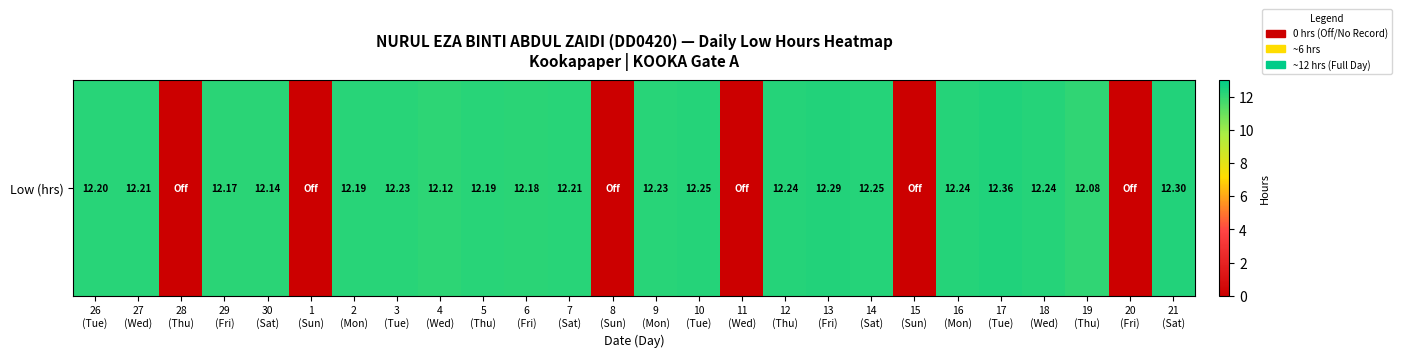

The chart shows a value of 3.3 at 2
(Mon). True or false?

False